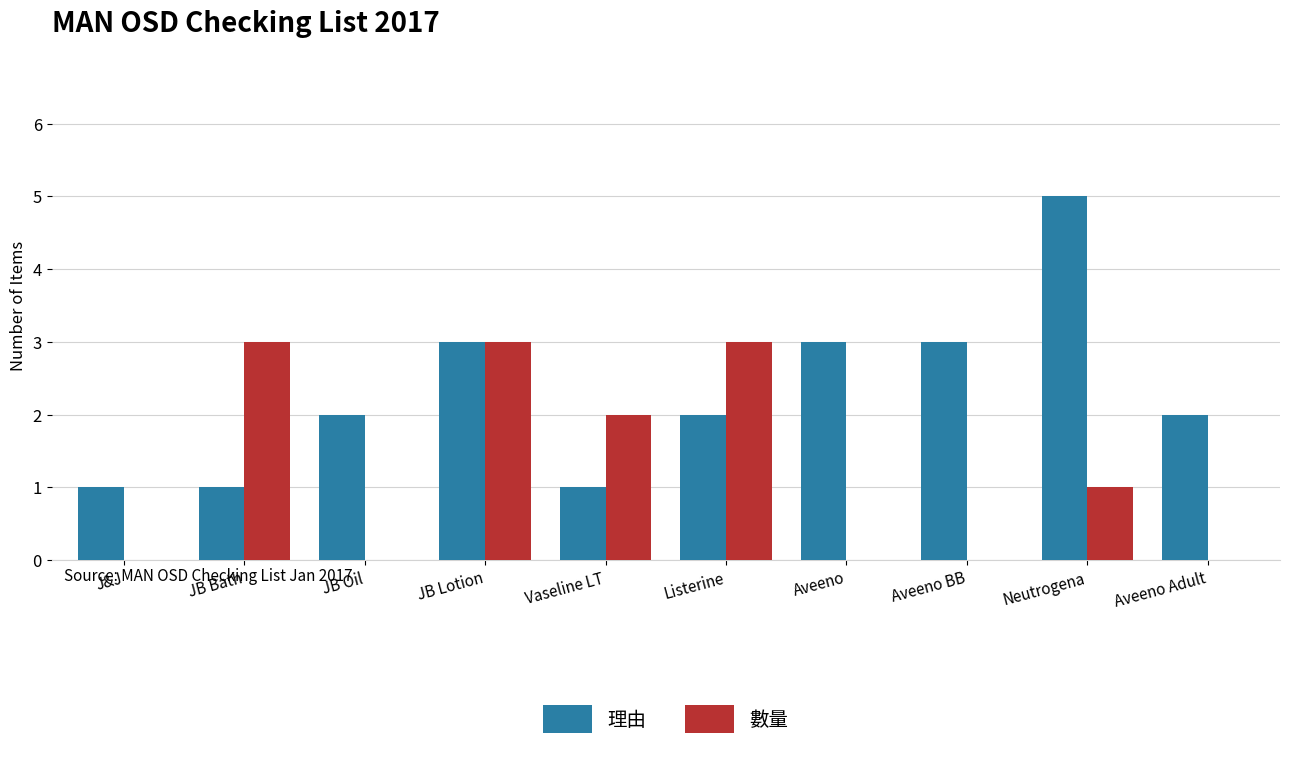

What is the sum of the 理由 values at Aveeno BB and JB Oil?

5